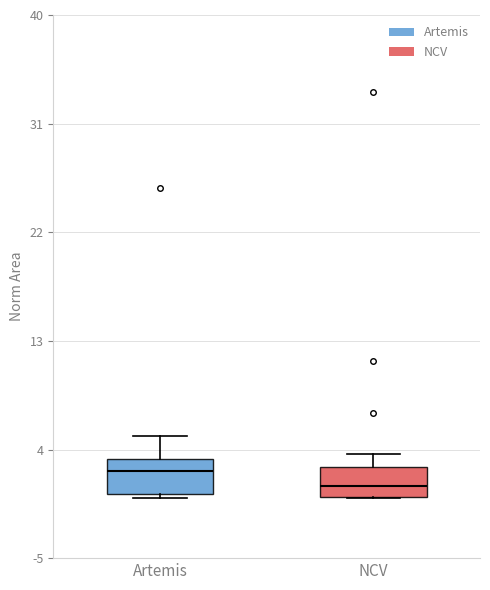

Reading left to right, read every box against the y-axis: the position of its median line, the range the box covers, and the ends of its whiskers. The values are not printed on the chart, so give them approximately, as read against the axis.

Artemis: median 2, box 0 to 3, whiskers 0 to 5
NCV: median 1, box 0 to 3, whiskers 0 to 4